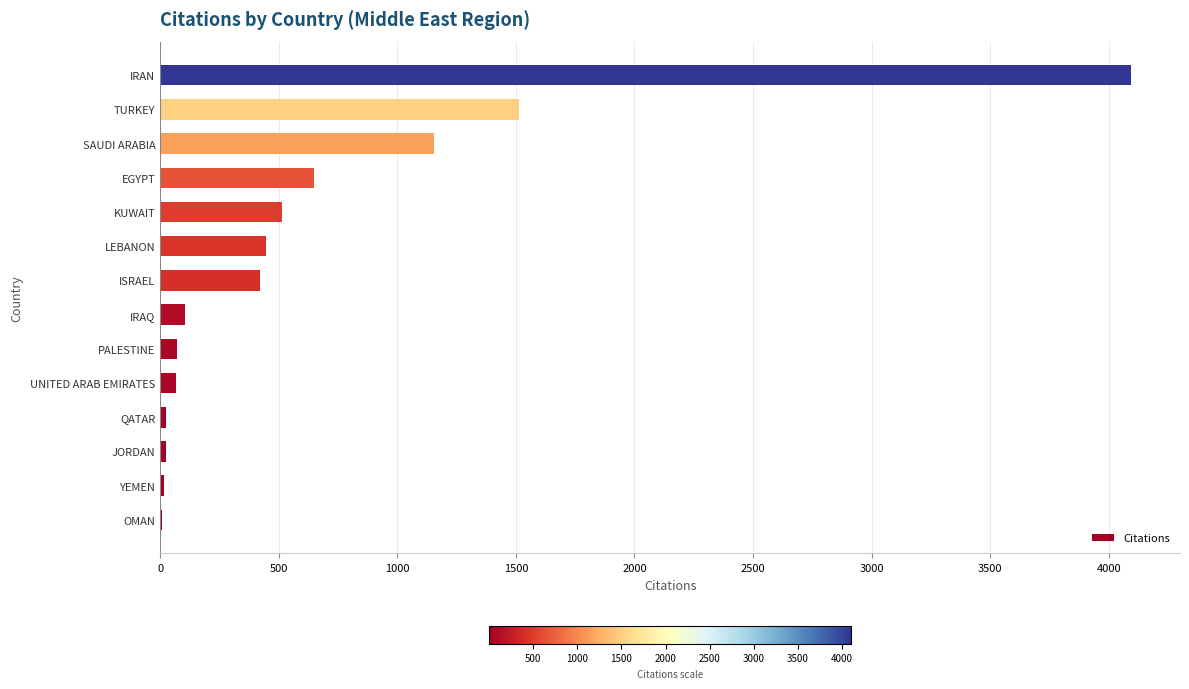

Which category has the highest value across all series?

IRAN